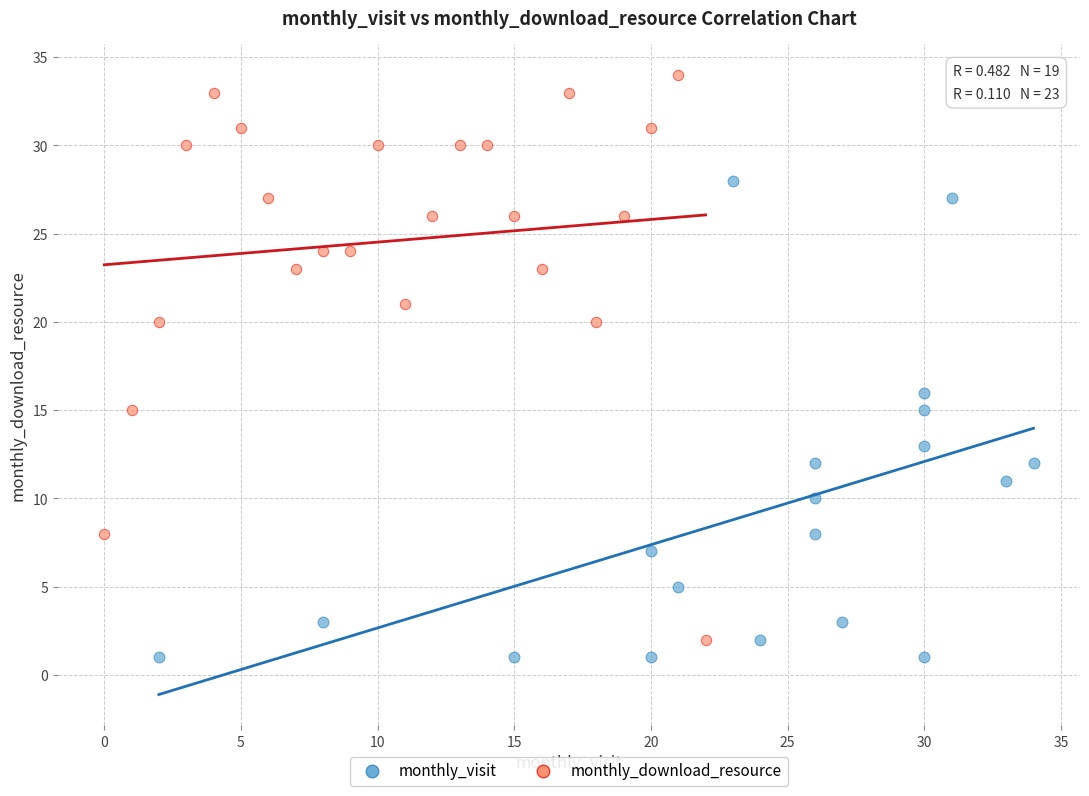

Which series has the widest spread of Y values?

monthly_download_resource